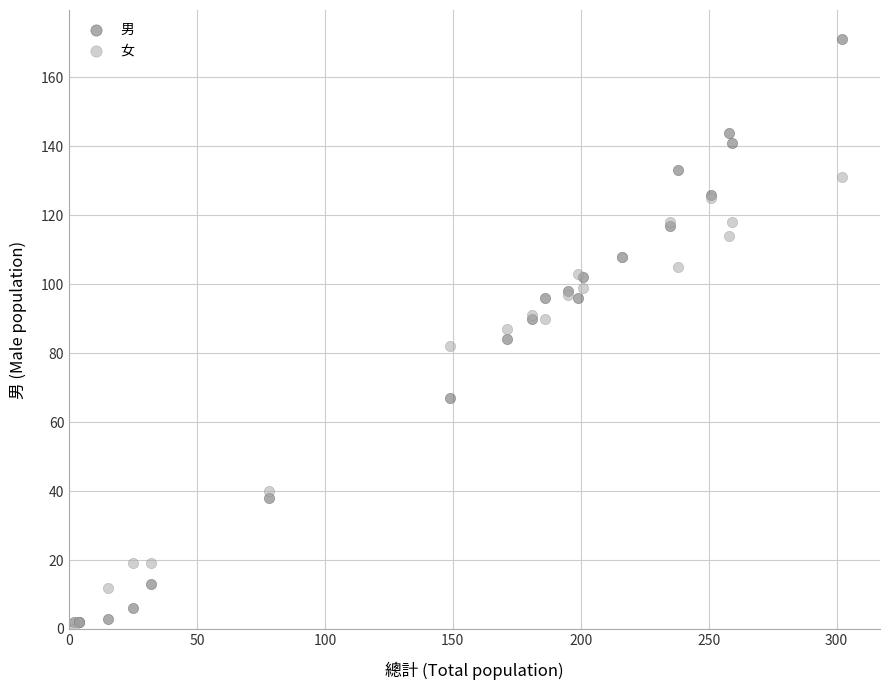

In the 女 series, what Y value is closest to 65?

82